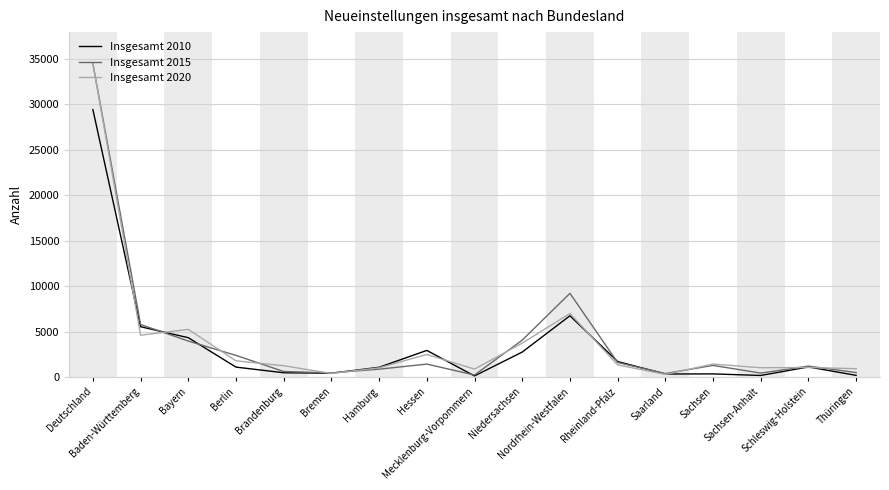

What are all the series names shown in the legend?

Insgesamt 2010, Insgesamt 2015, Insgesamt 2020